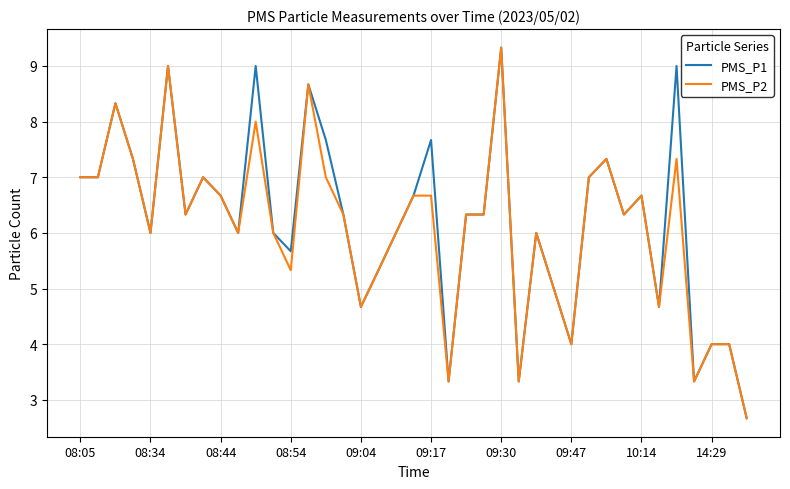

What is the maximum value for PMS_P1?

9.3